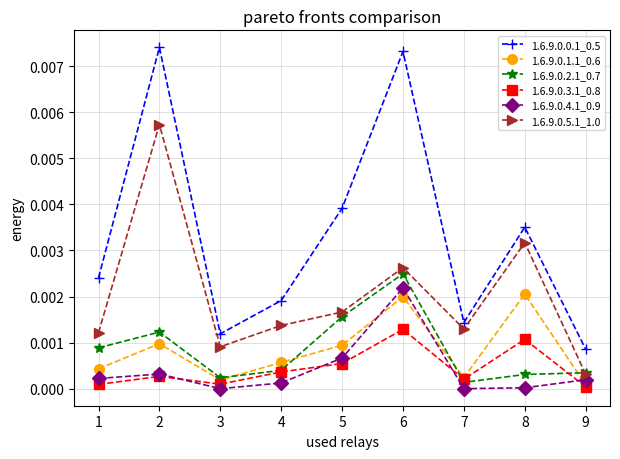

Is the value of 1.6.9.0.1.1_0.6 at 2 greater than the value of 1.6.9.0.2.1_0.7 at 7?

Yes